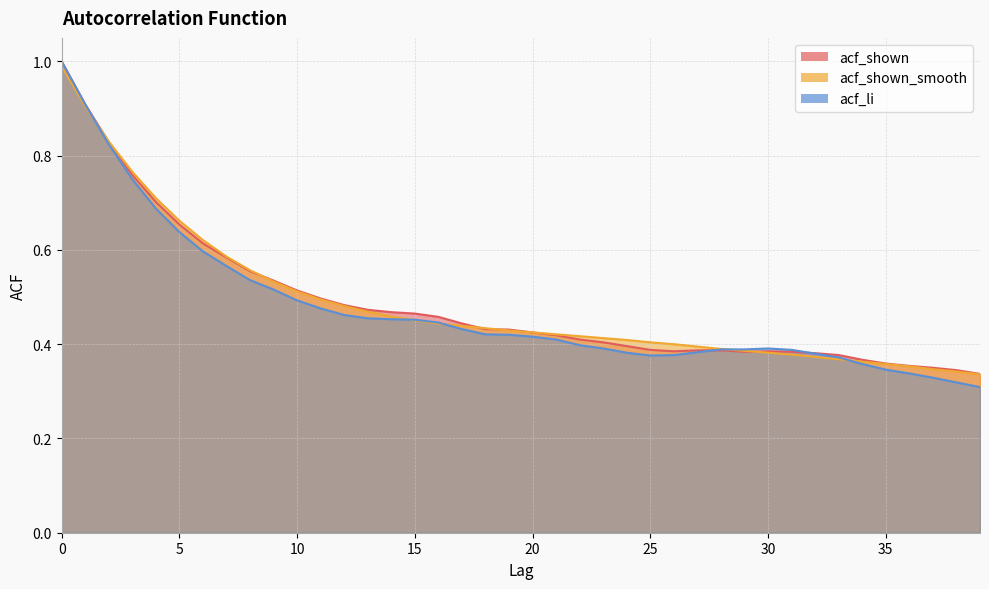

Reading left to right, what are all the values shown in this chart?

acf_shown: 0=1.0	1=0.9	2=0.8	3=0.8	4=0.7	5=0.7	6=0.6	7=0.6	8=0.6	9=0.5	10=0.5	11=0.5	12=0.5	13=0.5	14=0.5	15=0.5	16=0.5	17=0.4	18=0.4	19=0.4	20=0.4	21=0.4	22=0.4	23=0.4	24=0.4	25=0.4	26=0.4	27=0.4	28=0.4	29=0.4	30=0.4	31=0.4	32=0.4	33=0.4	34=0.4	35=0.4	36=0.4	37=0.3	38=0.3	39=0.3
acf_shown_smooth: 0=1.0	1=0.9	2=0.8	3=0.8	4=0.7	5=0.7	6=0.6	7=0.6	8=0.6	9=0.5	10=0.5	11=0.5	12=0.5	13=0.5	14=0.5	15=0.5	16=0.4	17=0.4	18=0.4	19=0.4	20=0.4	21=0.4	22=0.4	23=0.4	24=0.4	25=0.4	26=0.4	27=0.4	28=0.4	29=0.4	30=0.4	31=0.4	32=0.4	33=0.4	34=0.4	35=0.4	36=0.4	37=0.3	38=0.3	39=0.3
acf_li: 0=1.0	1=0.9	2=0.8	3=0.8	4=0.7	5=0.6	6=0.6	7=0.6	8=0.5	9=0.5	10=0.5	11=0.5	12=0.5	13=0.5	14=0.5	15=0.5	16=0.4	17=0.4	18=0.4	19=0.4	20=0.4	21=0.4	22=0.4	23=0.4	24=0.4	25=0.4	26=0.4	27=0.4	28=0.4	29=0.4	30=0.4	31=0.4	32=0.4	33=0.4	34=0.4	35=0.3	36=0.3	37=0.3	38=0.3	39=0.3